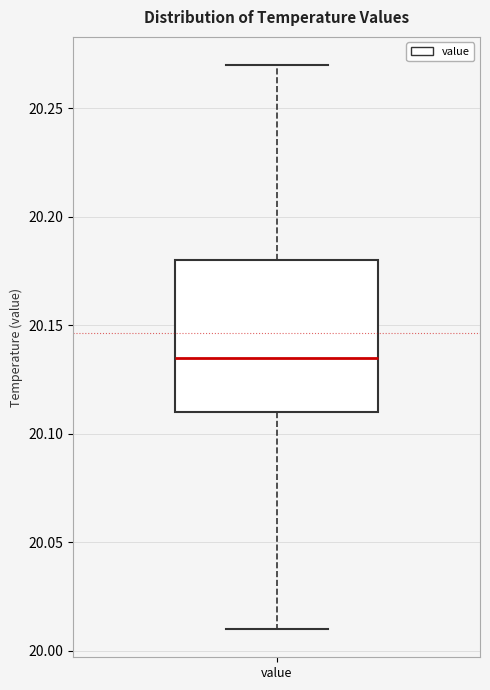

Transcribe this box plot: give where the median line is, the range the box spans, and where the two whiskers end, as read against the y-axis. The values are not printed on the chart, so give them approximately, as read against the axis.

median 20.135, box 20.110 to 20.180, whiskers 20.010 to 20.270